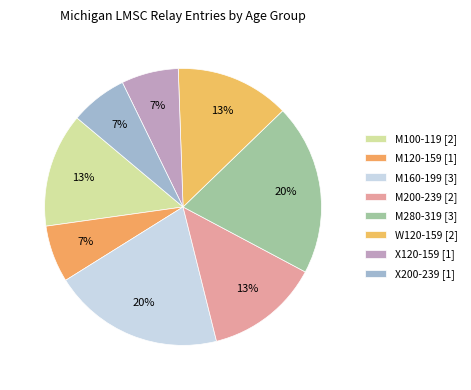

Count the number of slices in the pie.

8